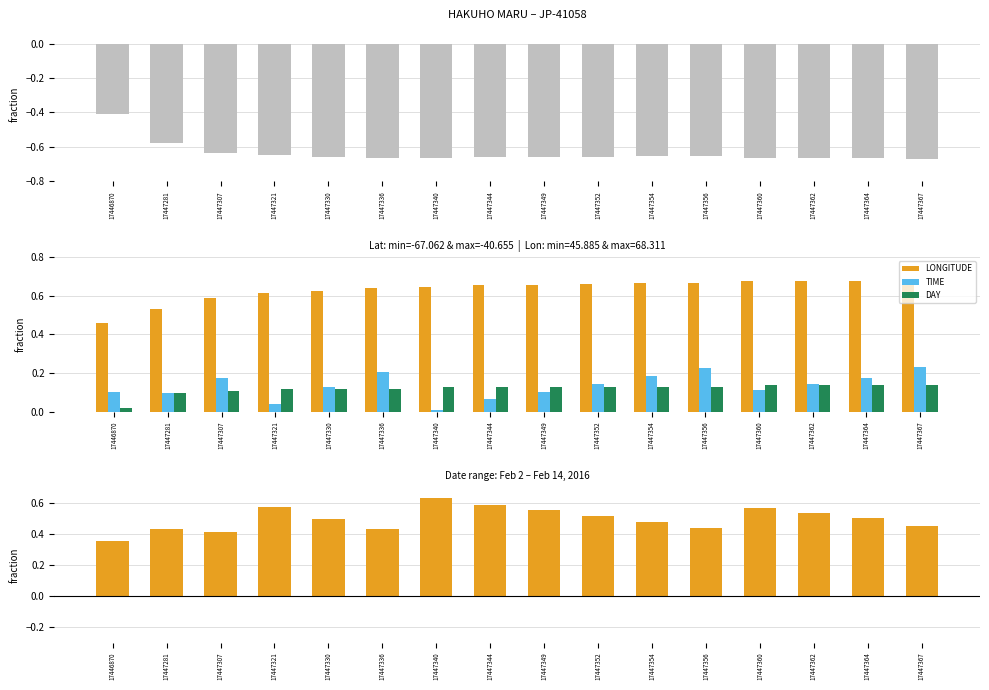

Reading right to left, extract all data points from this chart.

LATITUDE: 17447367=-0.7	17447364=-0.7	17447362=-0.7	17447360=-0.7	17447356=-0.7	17447354=-0.7	17447352=-0.7	17447349=-0.7	17447344=-0.7	17447340=-0.7	17447336=-0.7	17447330=-0.7	17447321=-0.6	17447307=-0.6	17447281=-0.6	17446870=-0.4
LONGITUDE: 17447367=0.7	17447364=0.7	17447362=0.7	17447360=0.7	17447356=0.7	17447354=0.7	17447352=0.7	17447349=0.7	17447344=0.7	17447340=0.6	17447336=0.6	17447330=0.6	17447321=0.6	17447307=0.6	17447281=0.5	17446870=0.5
TIME: 17447367=0.2	17447364=0.2	17447362=0.1	17447360=0.1	17447356=0.2	17447354=0.2	17447352=0.1	17447349=0.1	17447344=0.1	17447340=0.0	17447336=0.2	17447330=0.1	17447321=0.0	17447307=0.2	17447281=0.1	17446870=0.1
DAY: 17447367=0.1	17447364=0.1	17447362=0.1	17447360=0.1	17447356=0.1	17447354=0.1	17447352=0.1	17447349=0.1	17447344=0.1	17447340=0.1	17447336=0.1	17447330=0.1	17447321=0.1	17447307=0.1	17447281=0.1	17446870=0.0
LON − TIME: 17447367=0.4	17447364=0.5	17447362=0.5	17447360=0.6	17447356=0.4	17447354=0.5	17447352=0.5	17447349=0.6	17447344=0.6	17447340=0.6	17447336=0.4	17447330=0.5	17447321=0.6	17447307=0.4	17447281=0.4	17446870=0.4